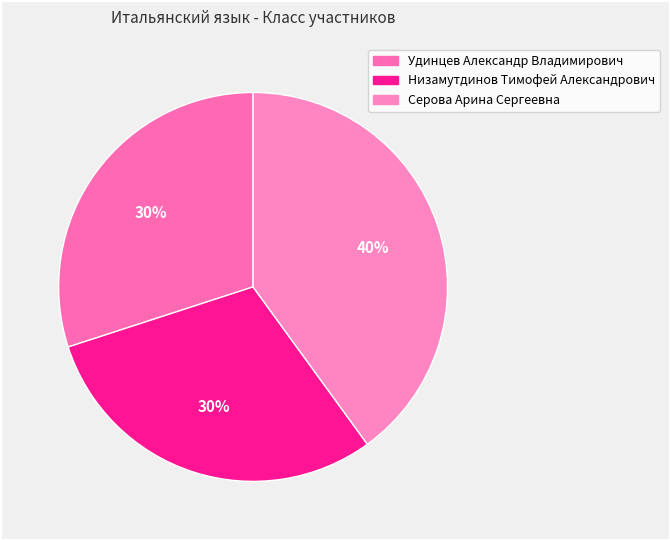

Count the number of slices in the pie.

3